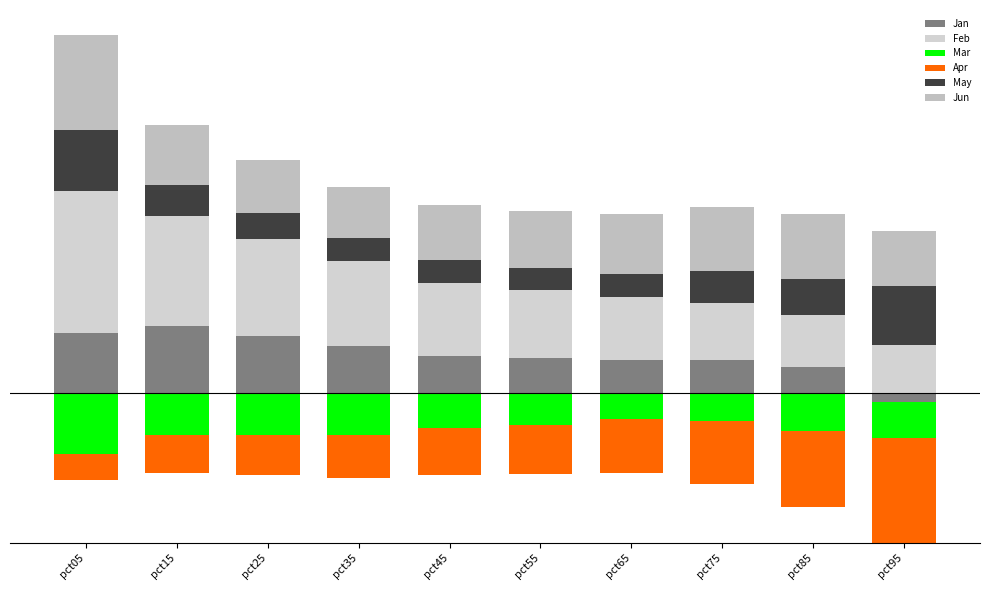

What is the average value of the Jan series?

0.4